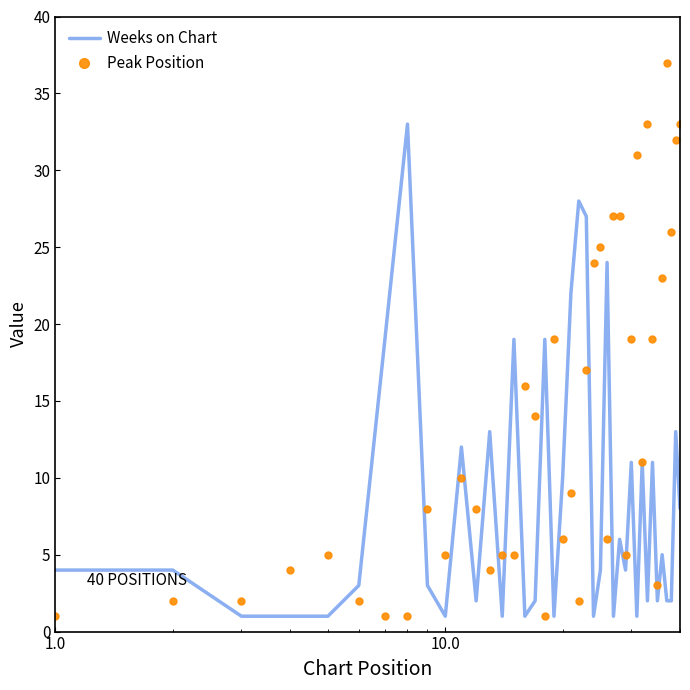

How many categories are shown in the chart?

40